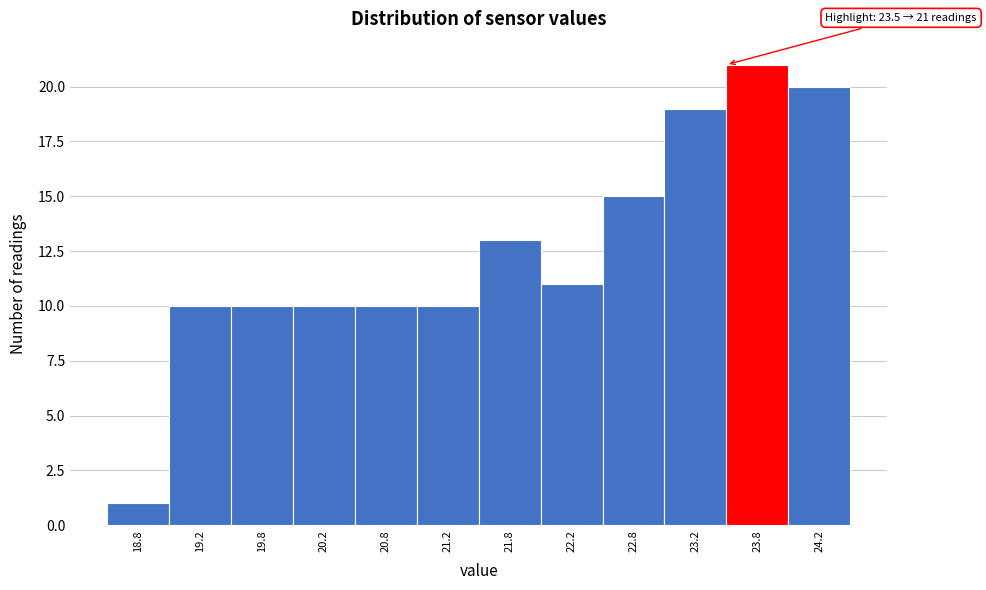

Which range on the x-axis has the tallest bar?

23.5 to 24.0